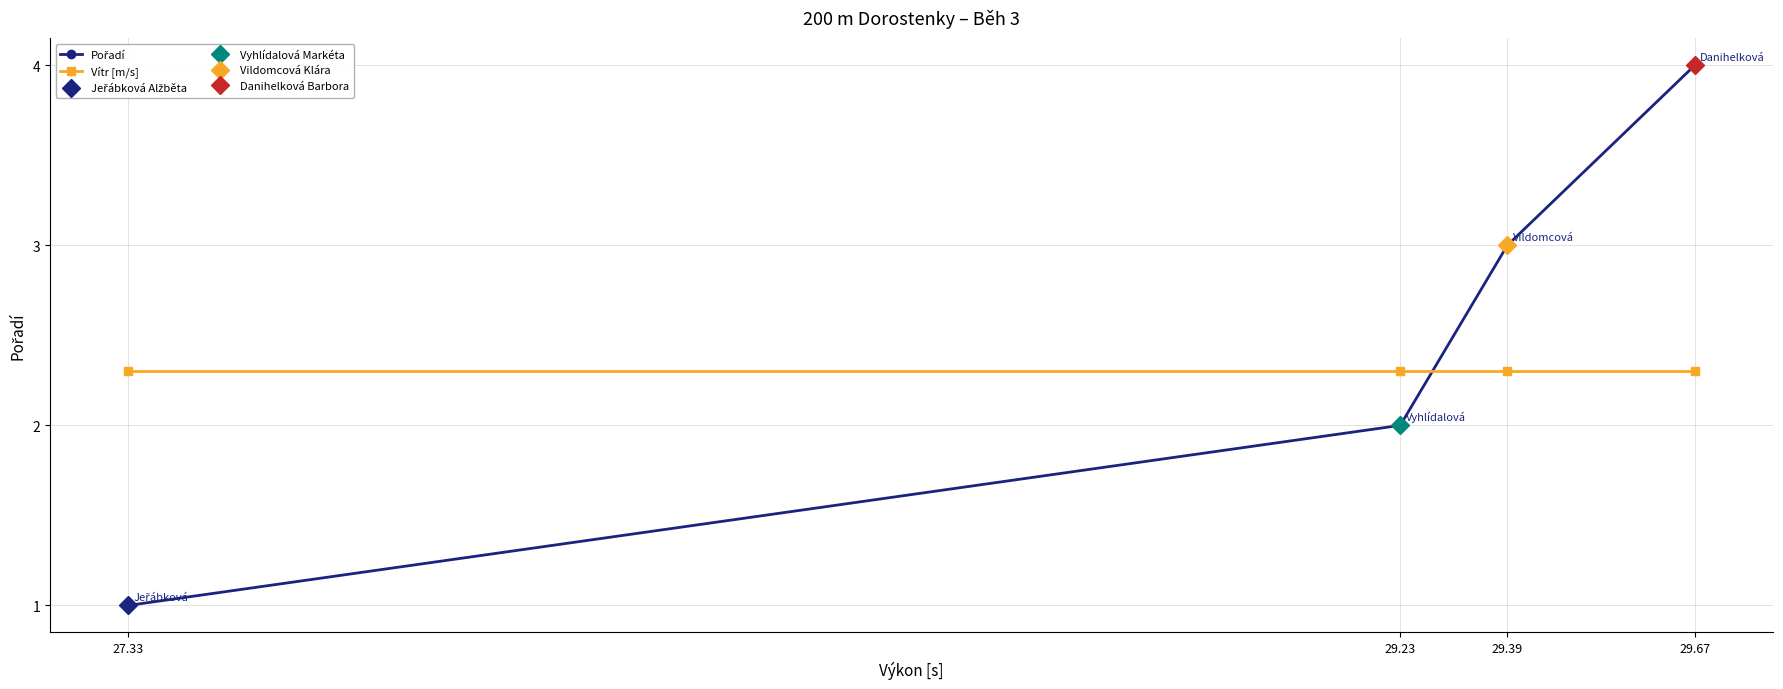

At which label is Pořadí closest to 2?

29.23